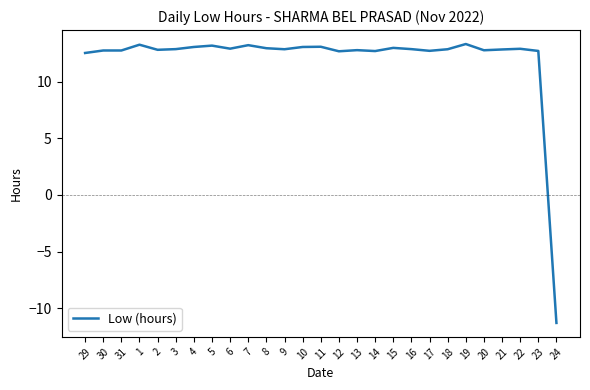

Where does the data first go above 12?

29